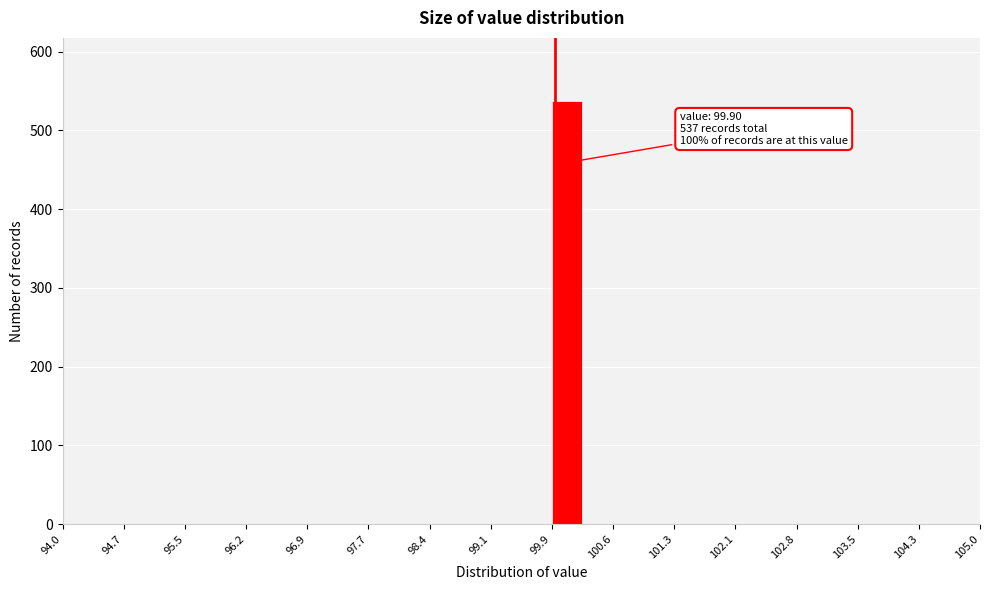

Read against the x-axis, roughly where is the centre of the tallest bar?

100.1